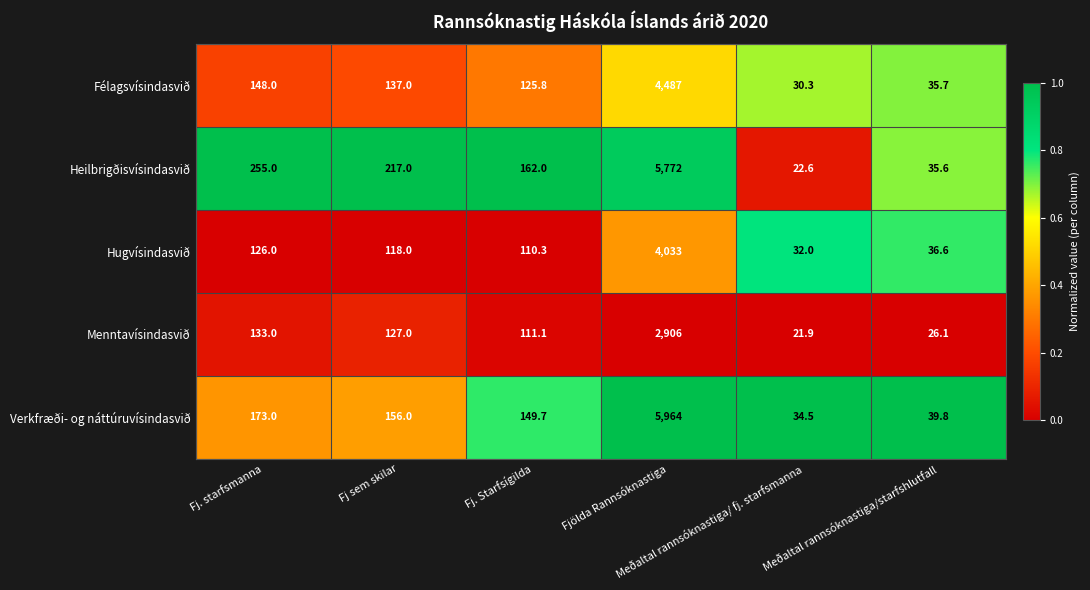

What is the average value of the Menntavísindasvið series?

554.2